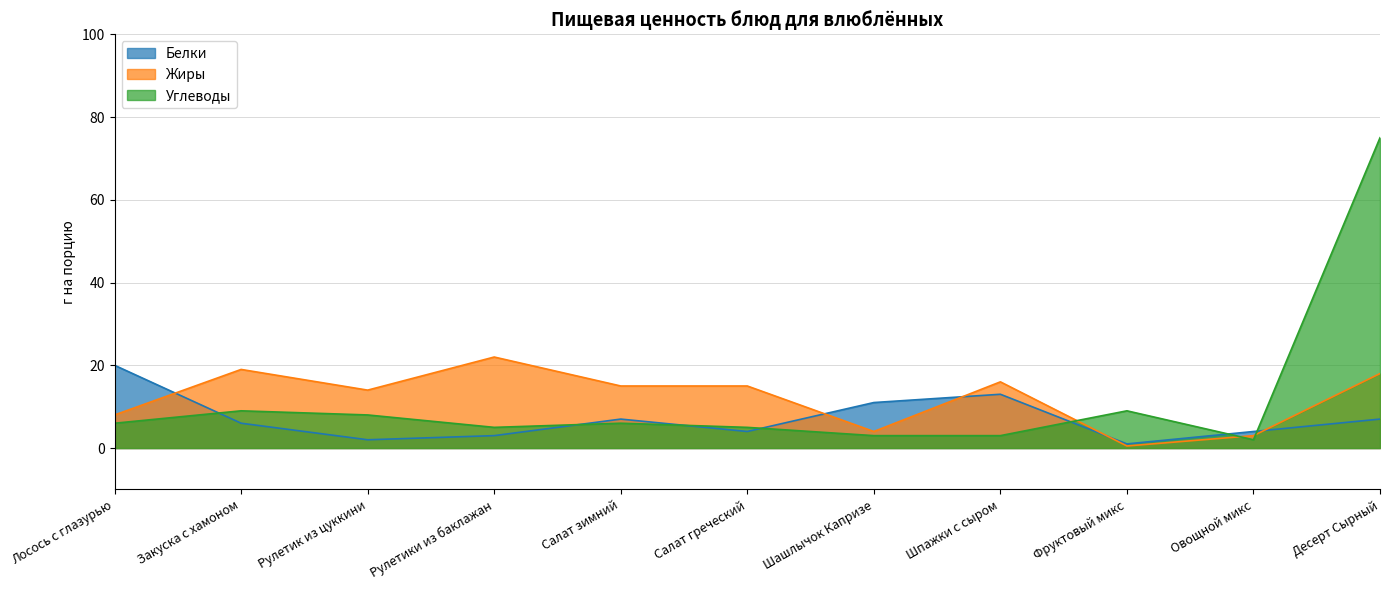

What is the total value across all series at Фруктовый микс?

10.5